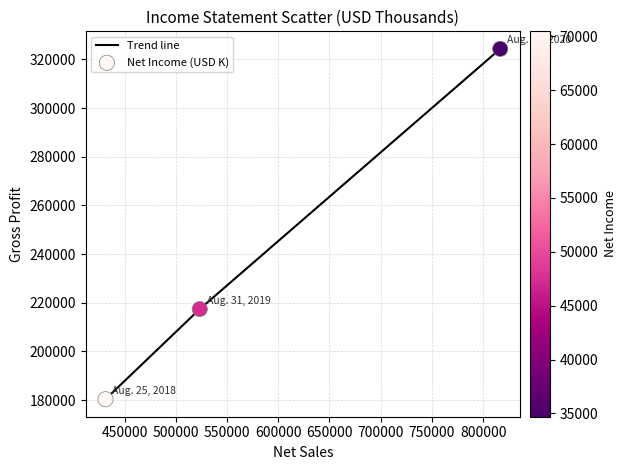

What is the difference between the maximum and minimum values?

143962